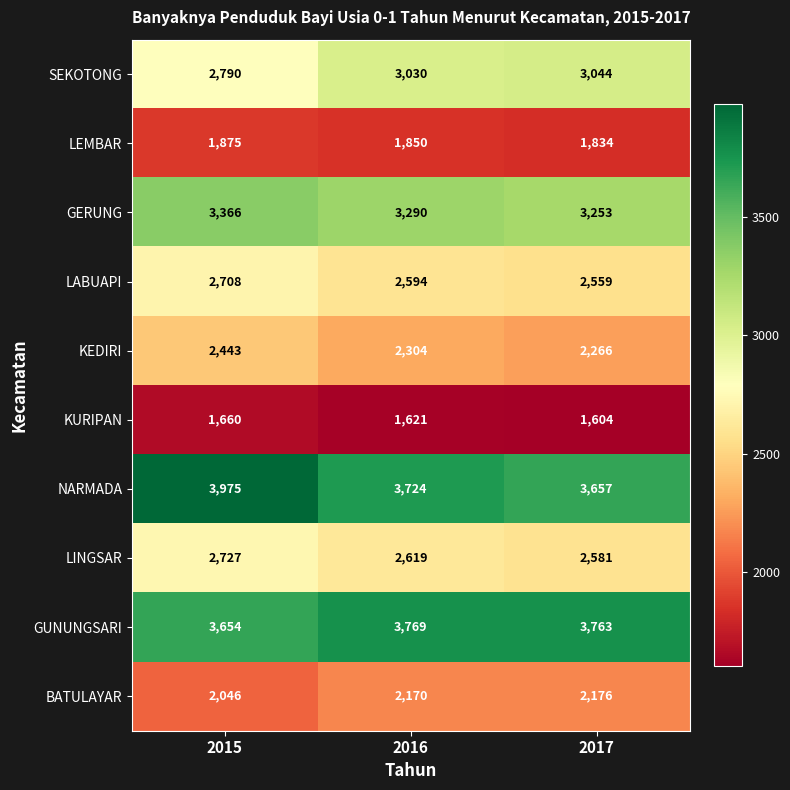

Which series has the largest range (max minus min)?

NARMADA